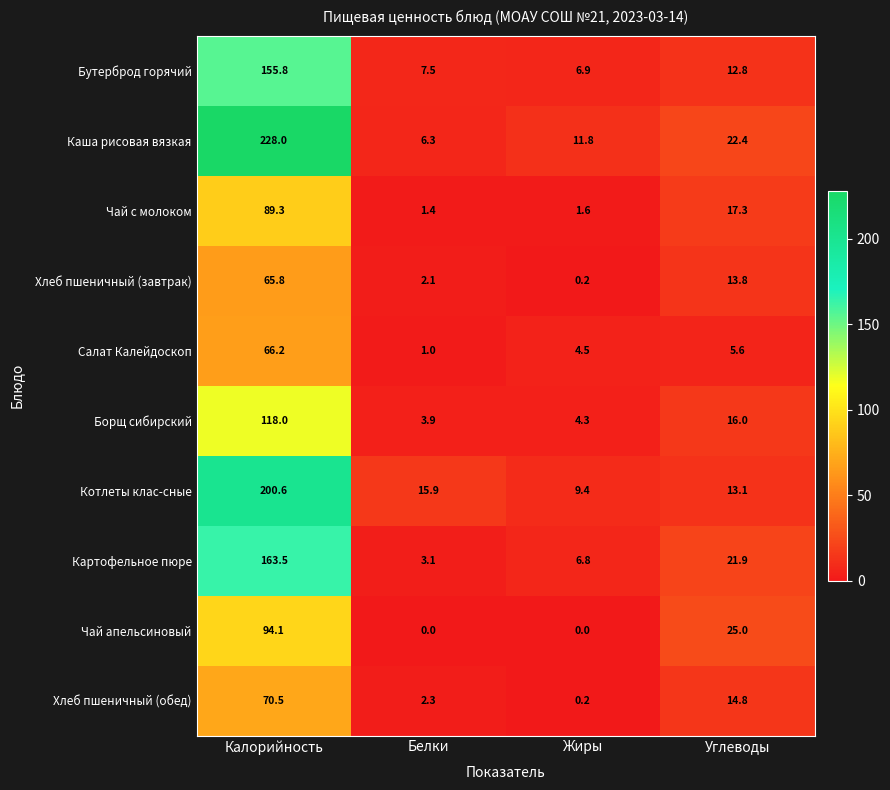

What is the spread (max minus min) of values at Углеводы?

19.4